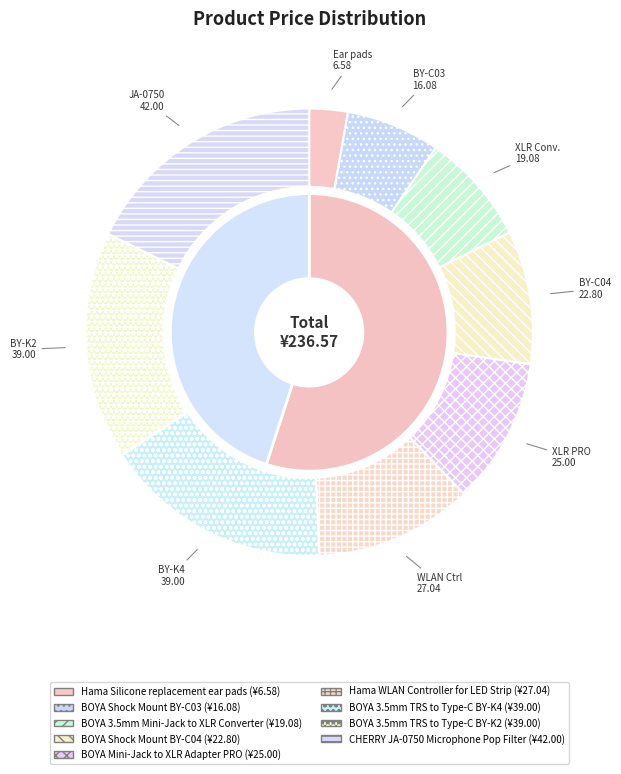

To the nearest percent, what portion does BOYA Mini-Jack to XLR Adapter PRO represent?

11%